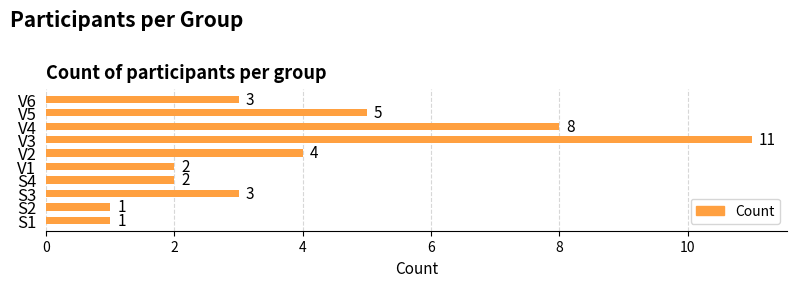

How many bars are there in total?

10